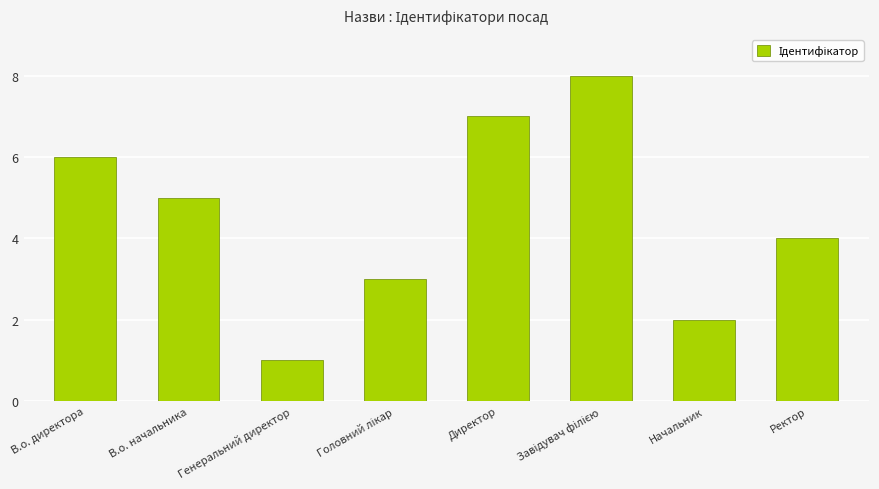

What value does the data have at Ректор?

4